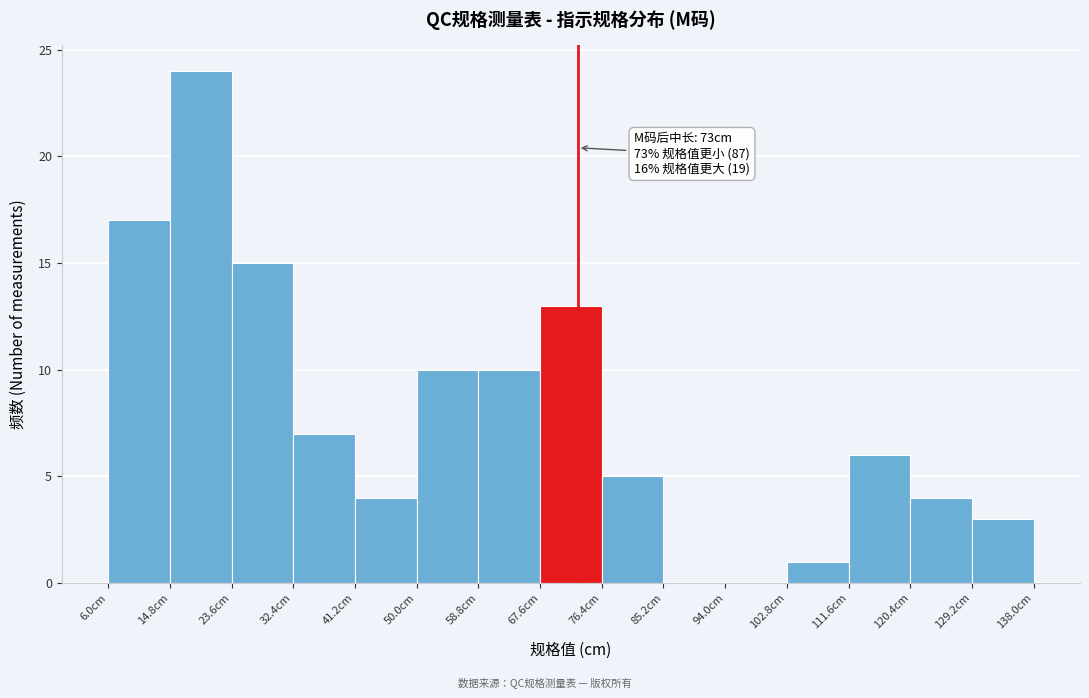

Over which range of the x-axis is the bar tallest?

14.8 to 23.6